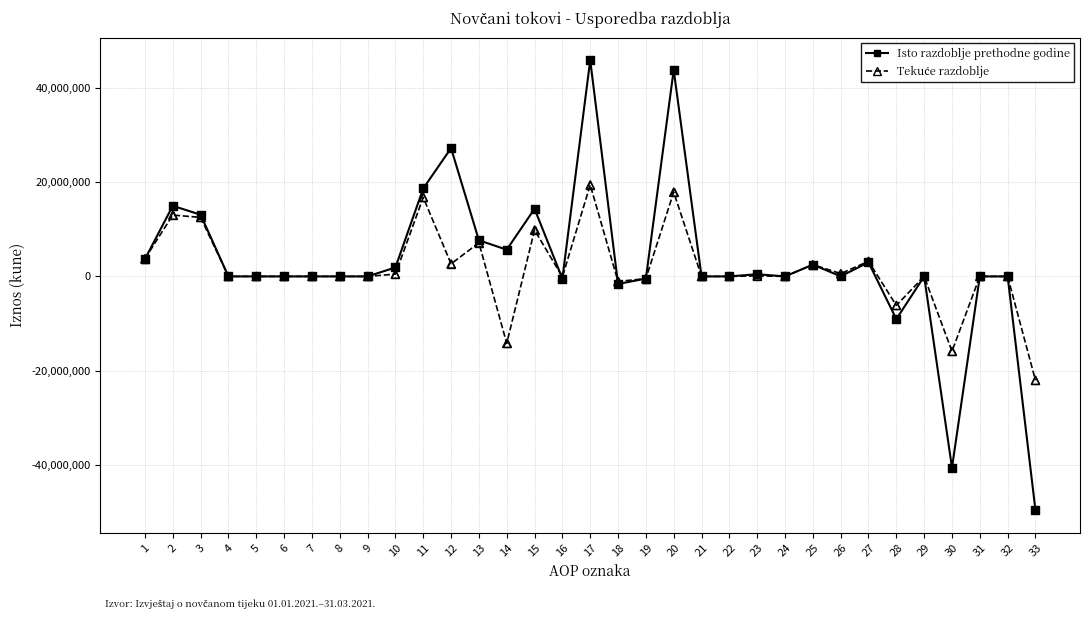

At which category is the sum across all series the highest?

17